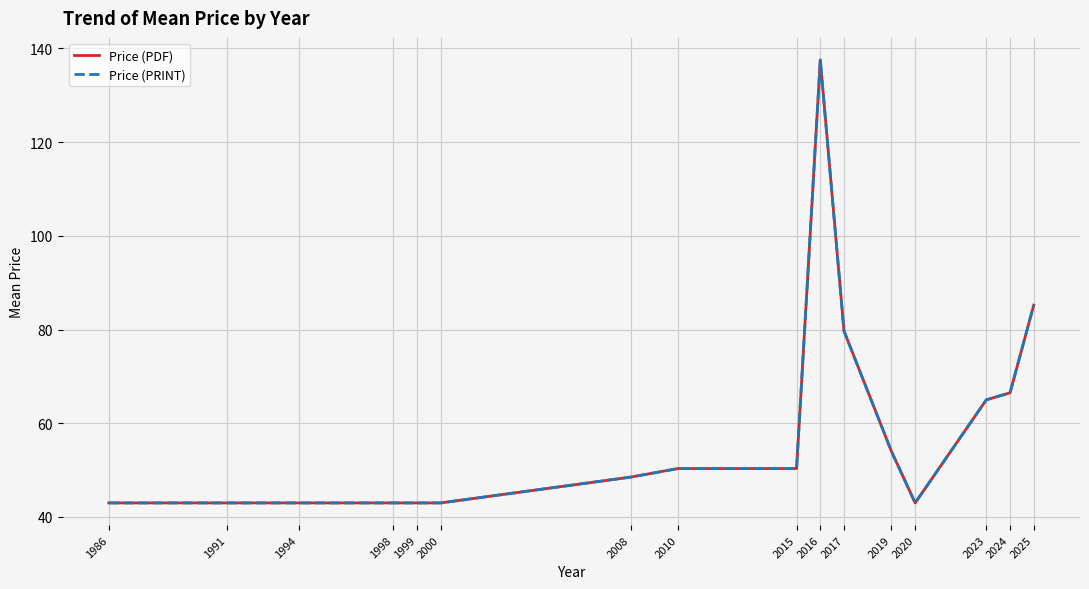

Is the value of Price (PDF) at 2020 greater than the value of Price (PRINT) at 1999?

No